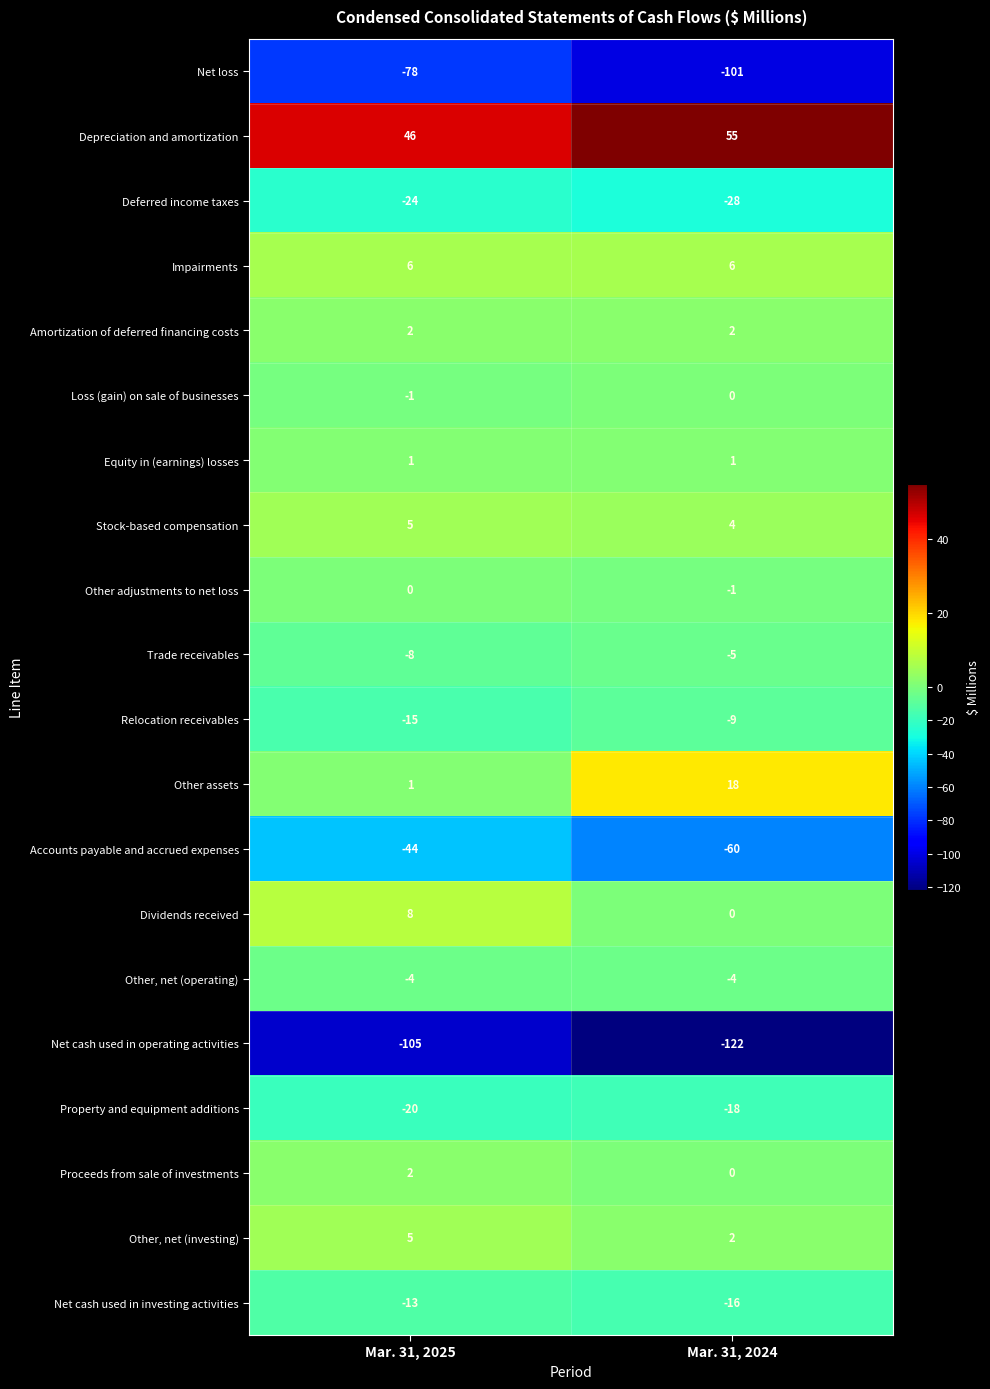

What is the total value across all series at Mar. 31, 2024?

-276